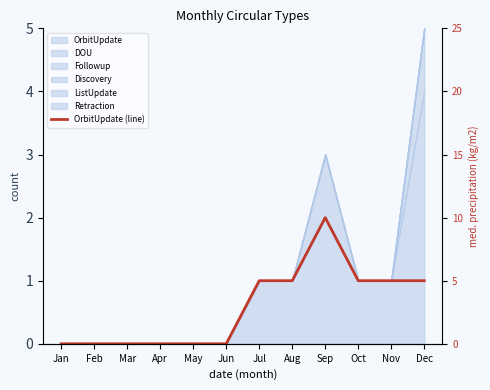

How many categories are shown in the chart?

12